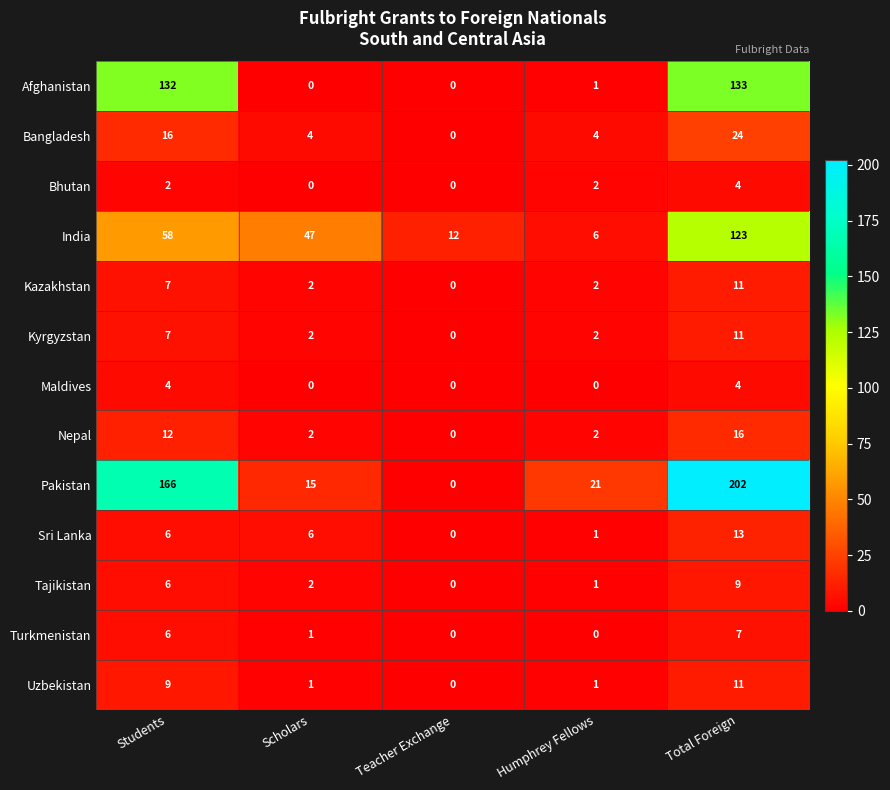

How many Tajikistan values are between 1 and 6?

3